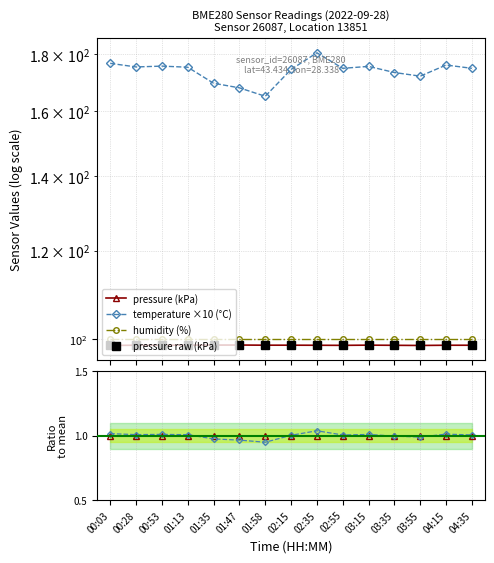

True or false: pressure (kPa) and pressure ratio cross at least once.

False